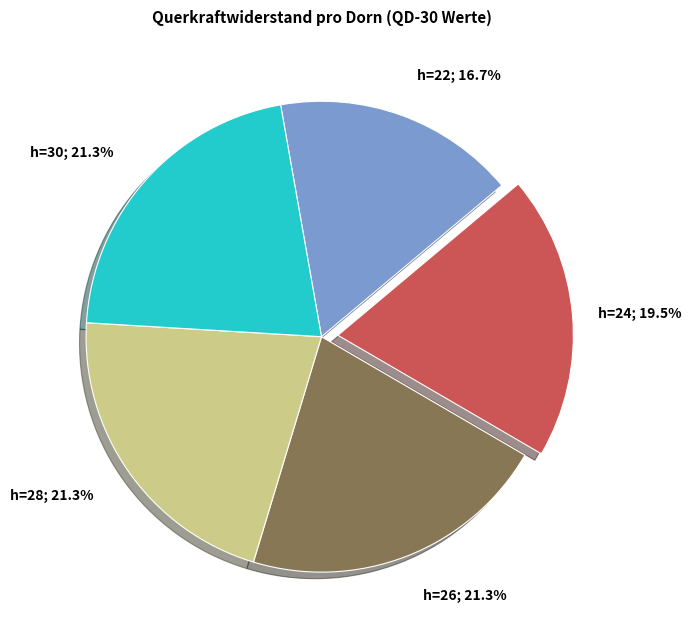

Is there any slice that represents more than half of the pie?

No